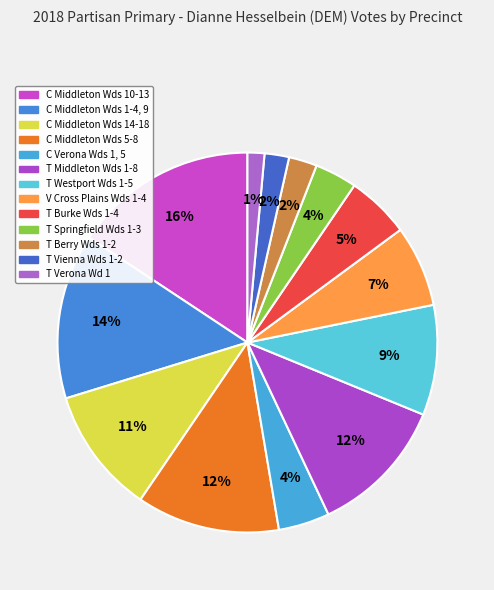

To the nearest percent, what percentage of the pie is V Cross Plains Wds 1-4?

7%